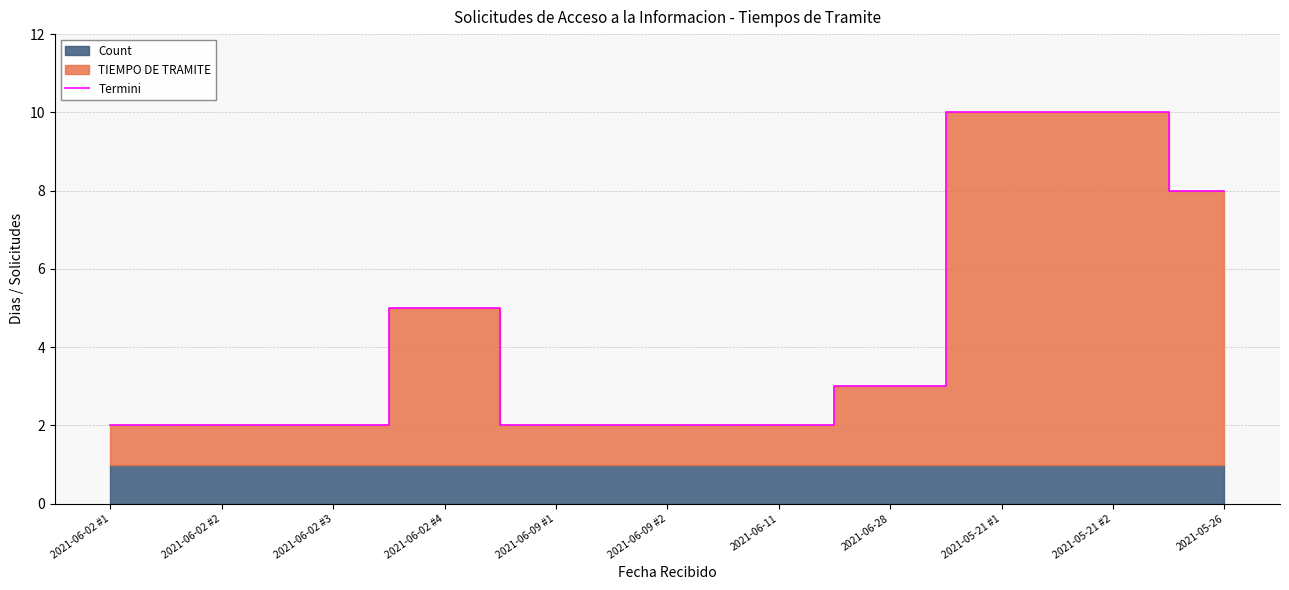

At which category does the chart reach its peak across all series?

2021-05-21 #1